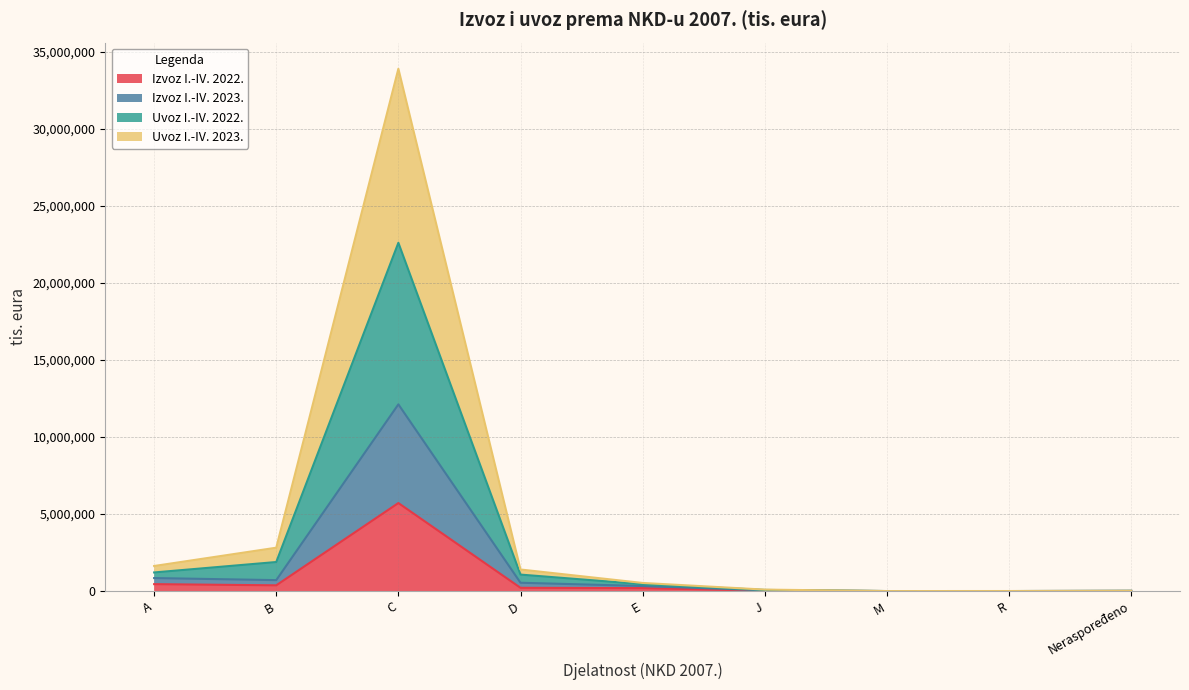

Rank the series by their average value, from highest to lowest.

Uvoz I.-IV. 2022., Uvoz I.-IV. 2023., Izvoz I.-IV. 2023., Izvoz I.-IV. 2022.